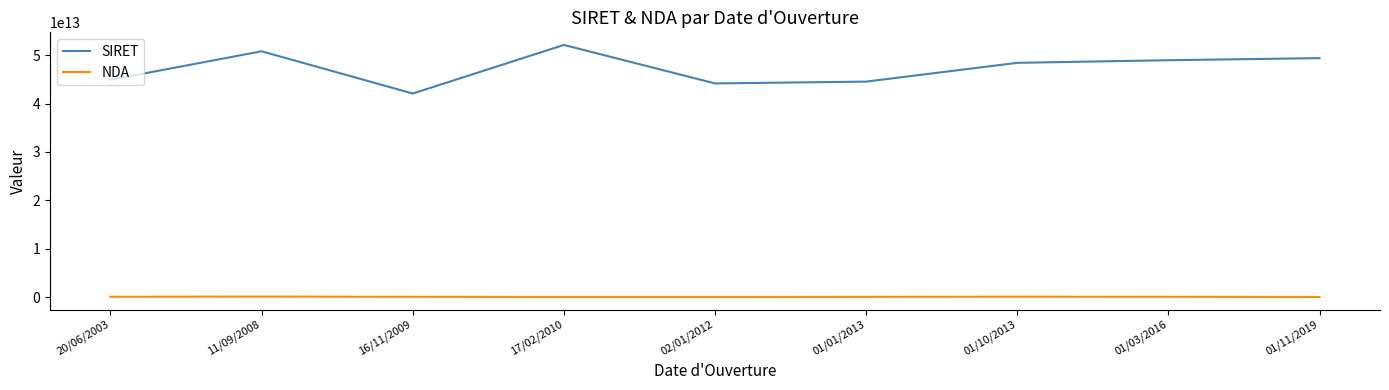

Rank the series by their average value, from highest to lowest.

SIRET, NDA